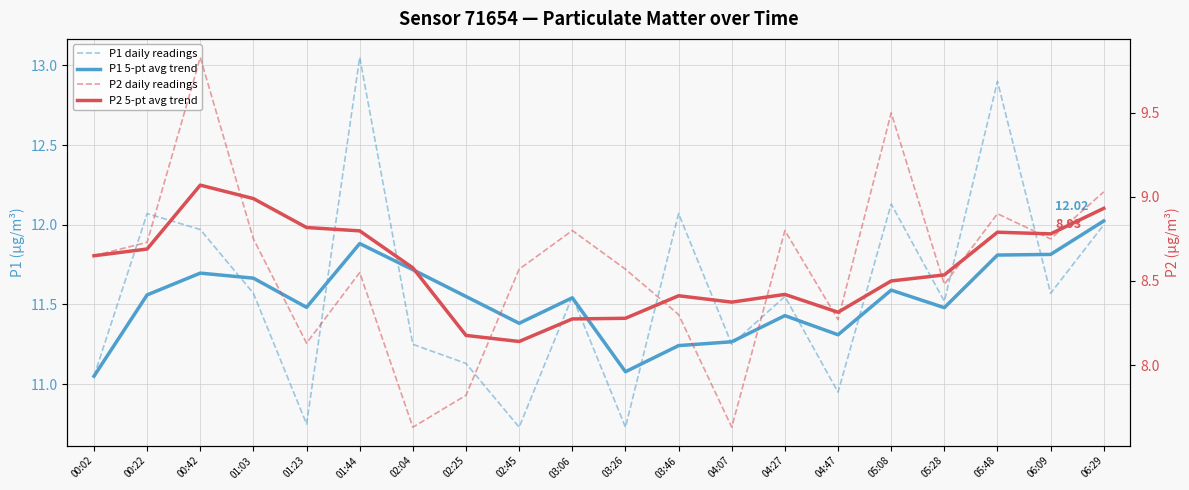

Where is P2 daily readings nearest to the value 8?

01:23